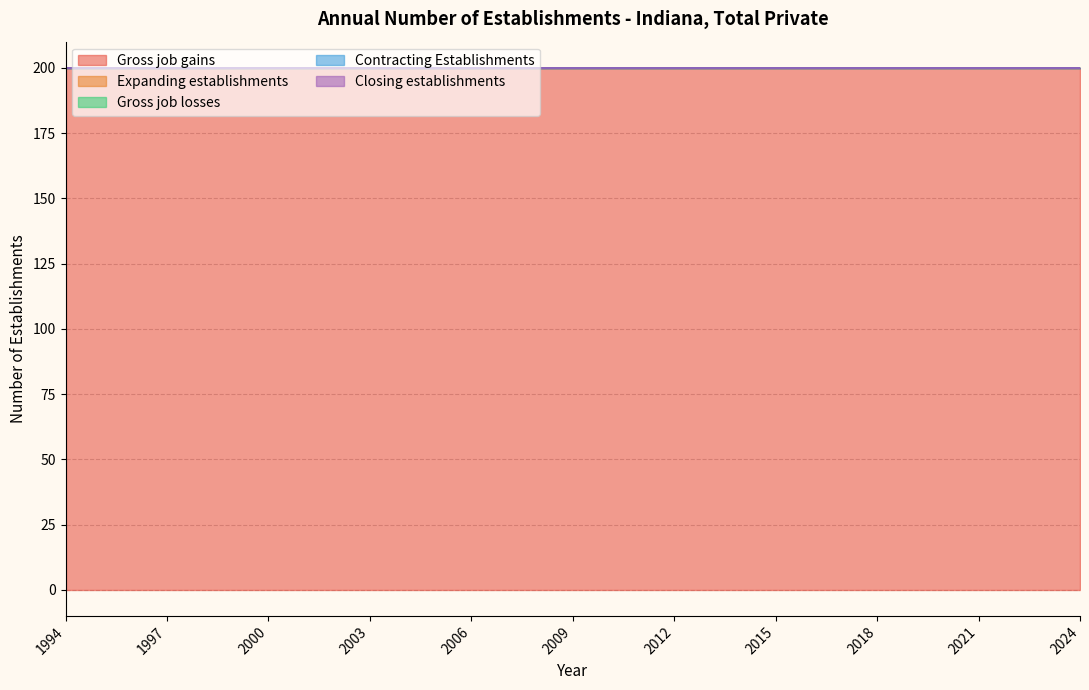

True or false: Expanding establishments has a value of 0 at 2010.

True